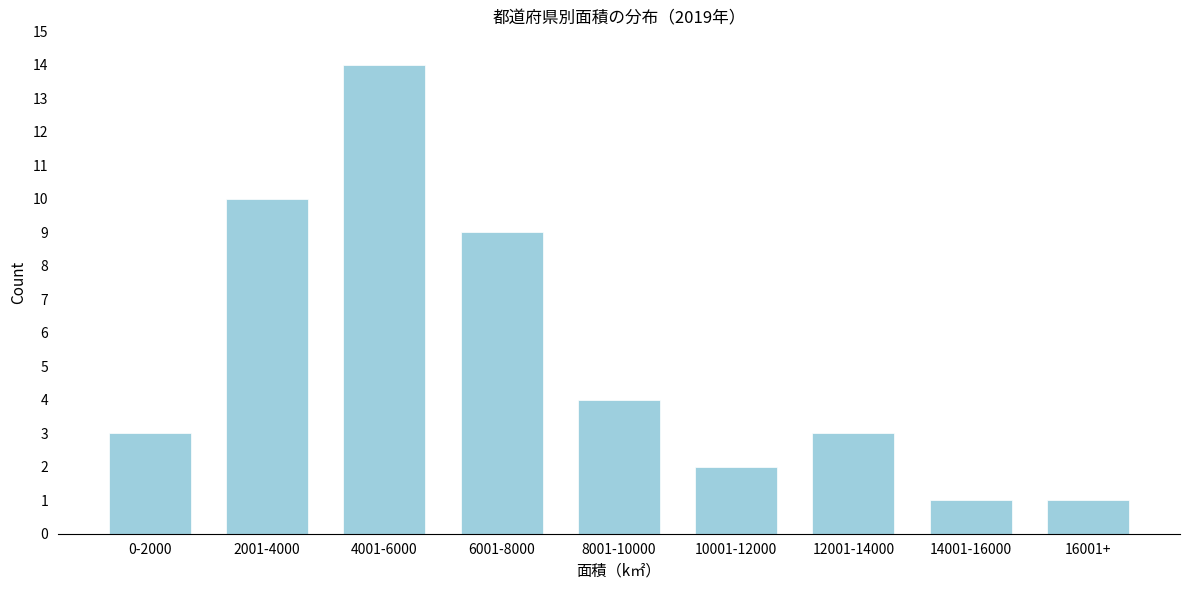

Reading left to right, transcribe all the data shown in this chart.

0-2000=3	2001-4000=10	4001-6000=14	6001-8000=9	8001-10000=4	10001-12000=2	12001-14000=3	14001-16000=1	16001+=1